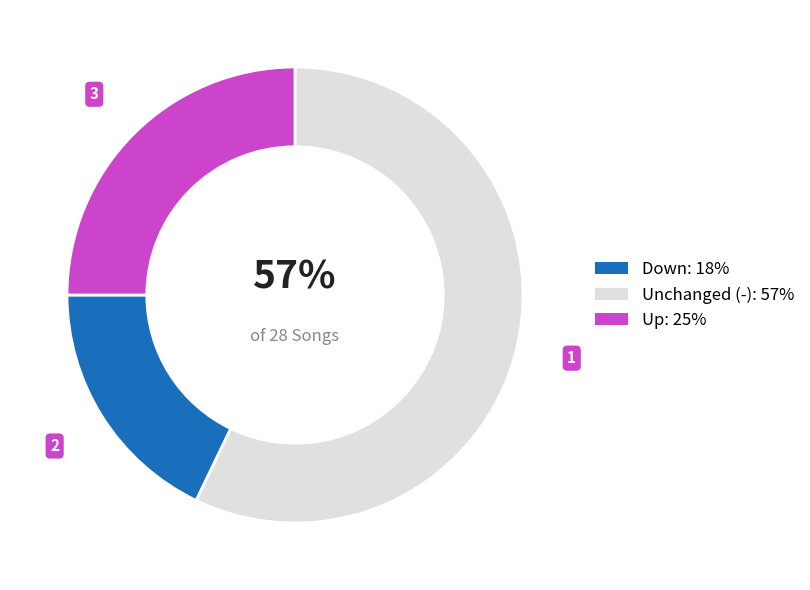

To the nearest percent, what is the average slice percentage?

33%